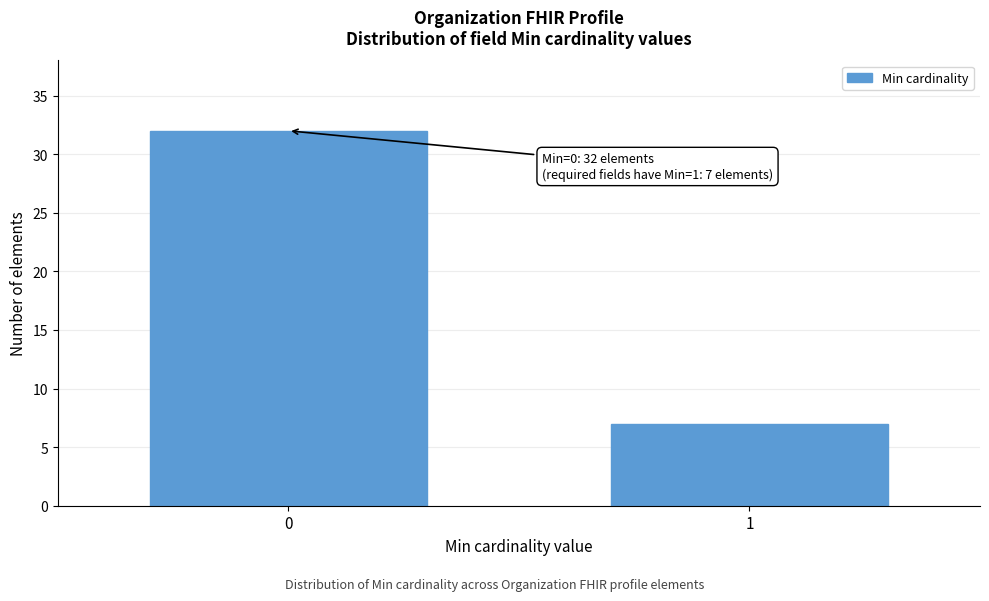

Reading right to left, what are all the values shown in this chart?

7	32